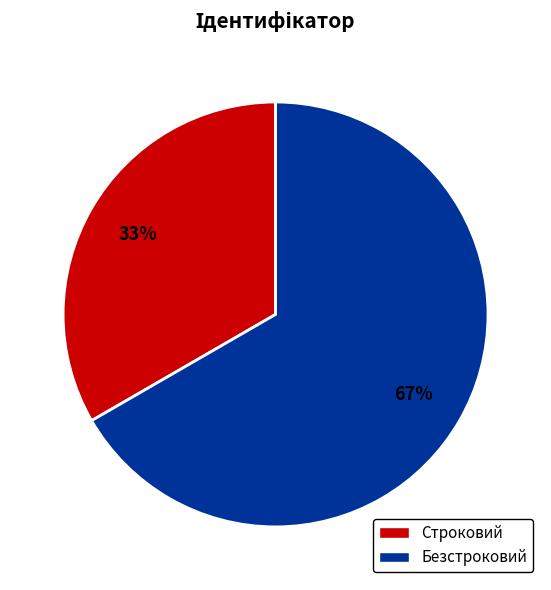

Combined, do Безстроковий and Строковий account for over 50%?

Yes